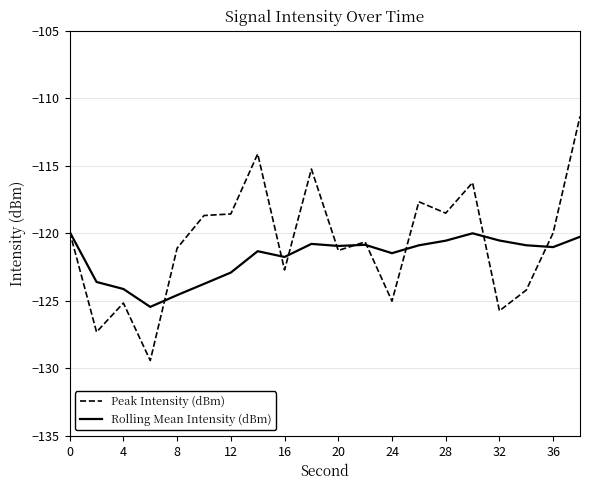

Which series has the widest spread of values?

Peak Intensity (dBm)